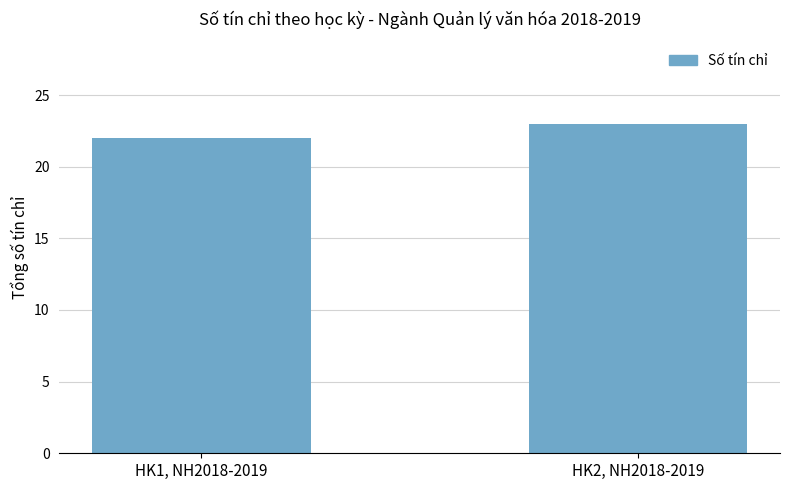

List the labels in order of value, largest first.

HK2, NH2018-2019, HK1, NH2018-2019